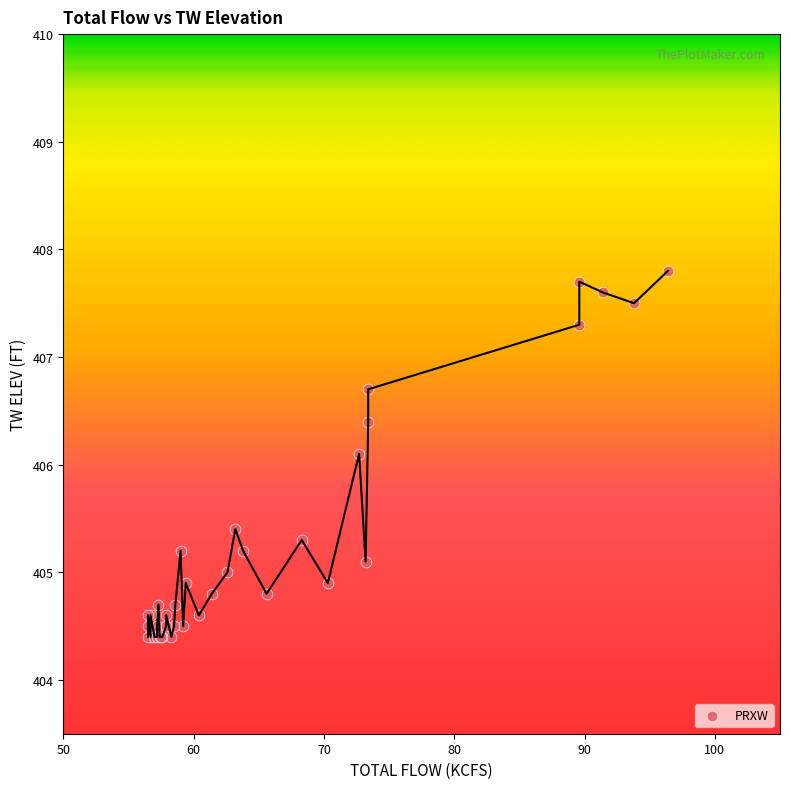

What Y value in the scatter plot is closest to 406?

406.1